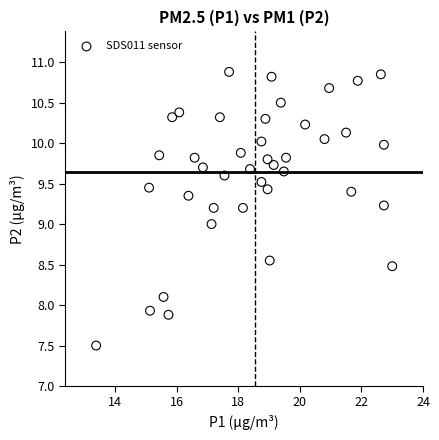

What is the range of Y values (max minus min)?

3.4